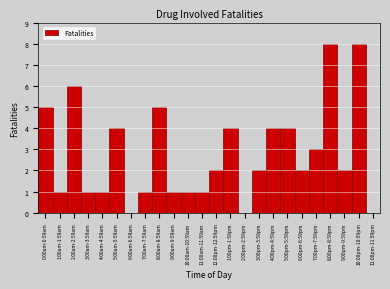

Reading left to right, list all the values displayed in this chart.

0:00am-0:59am=5	1:00am-1:59am=1	2:00am-2:59am=6	3:00am-3:59am=1	4:00am-4:59am=1	5:00am-5:59am=4	6:00am-6:59am=0	7:00am-7:59am=1	8:00am-8:59am=5	9:00am-9:59am=1	10:00am-10:59am=1	11:00am-11:59am=1	12:00pm-12:59pm=2	1:00pm-1:59pm=4	2:00pm-2:59pm=0	3:00pm-3:59pm=2	4:00pm-4:59pm=4	5:00pm-5:59pm=4	6:00pm-6:59pm=2	7:00pm-7:59pm=3	8:00pm-8:59pm=8	9:00pm-9:59pm=2	10:00pm-10:59pm=8	11:00pm-11:59pm=0